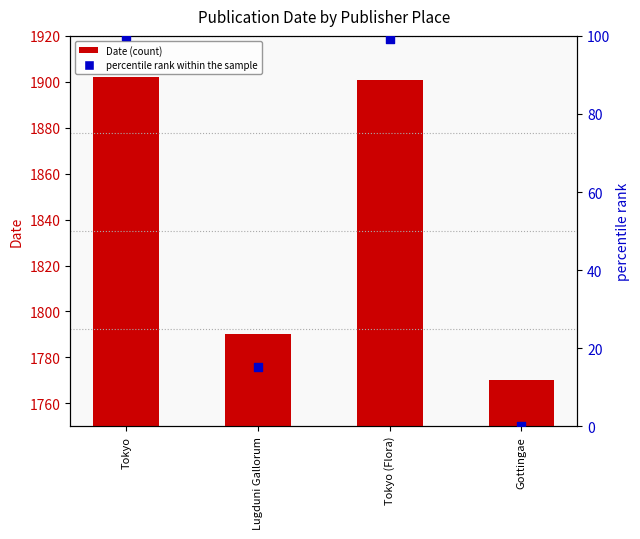

Which series reaches the minimum Y coordinate?

percentile rank within the sample